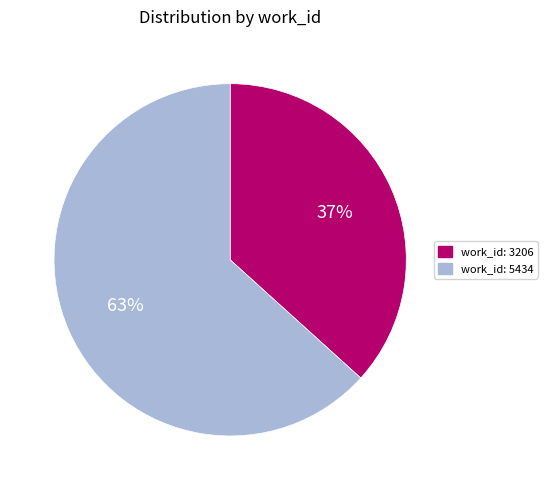

To the nearest percent, what is the average slice percentage?

50%